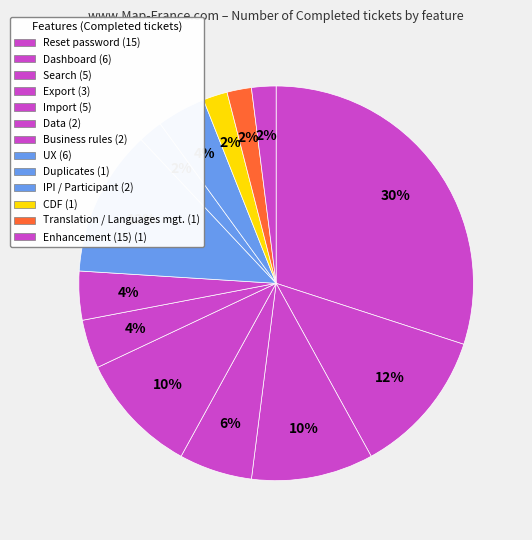

How many segments does this pie chart have?

13